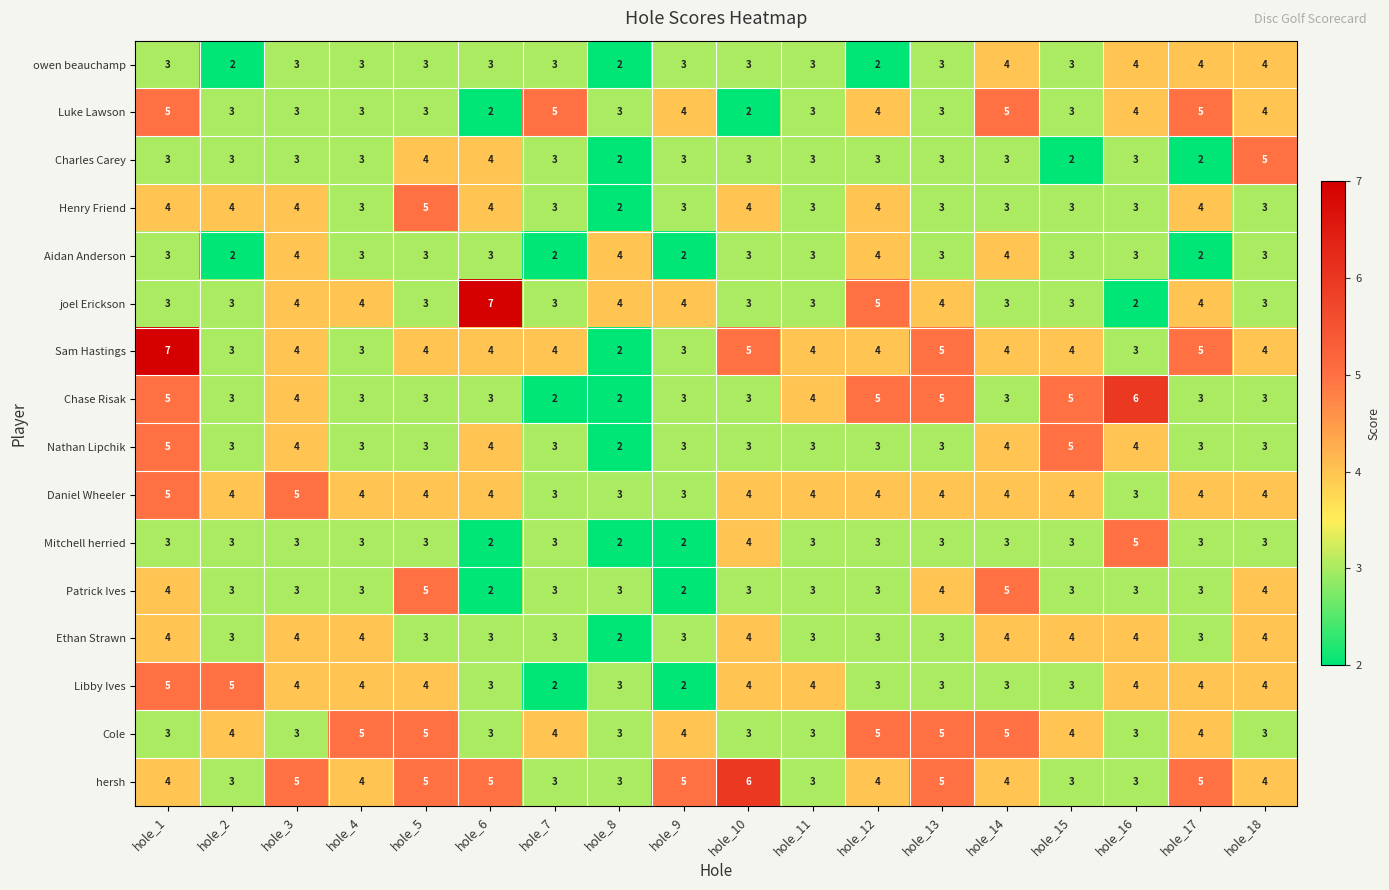

What is the sum of all Patrick Ives values?

59